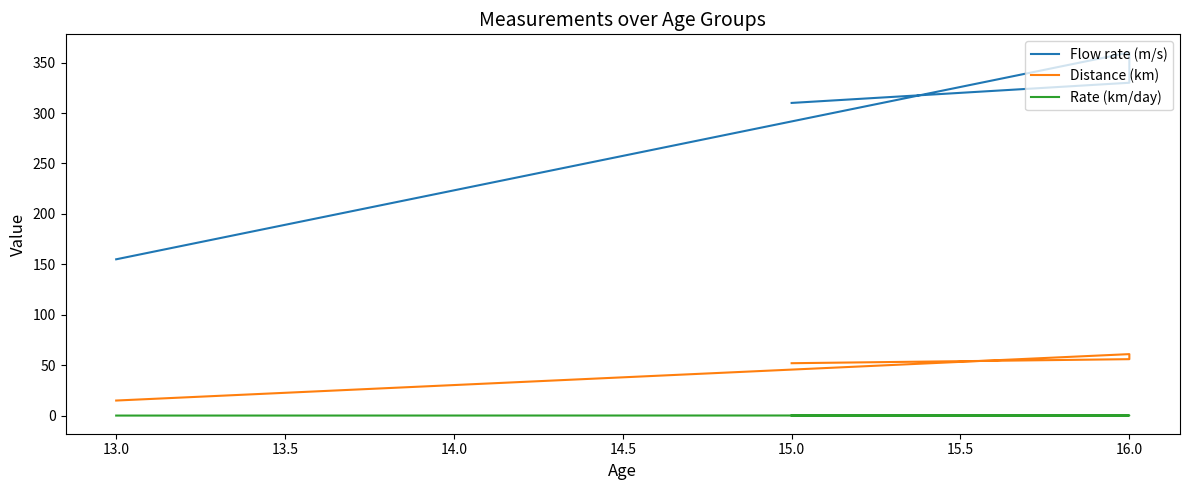

The Flow rate (m/s) series shows 481.0 at 15.0. True or false?

False